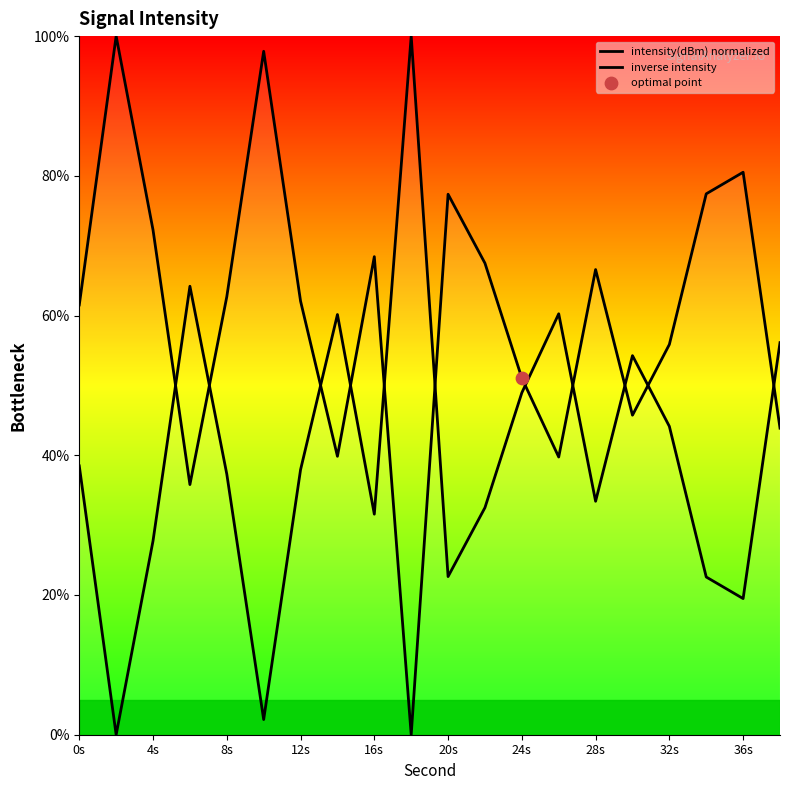

At how many categories does at least one series exceed 70?

7